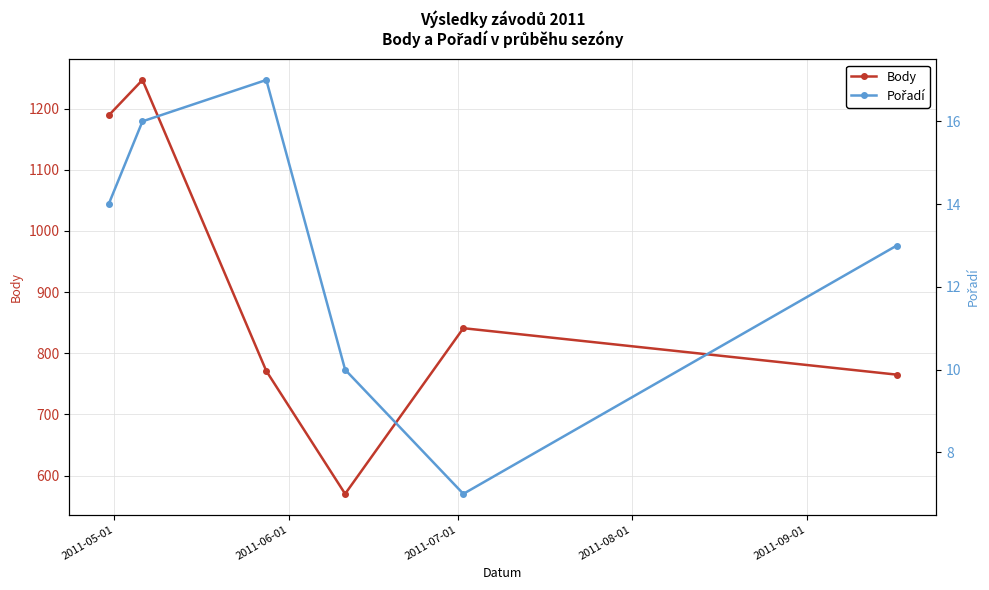

In Body, how many points are lower than both neighbors (excluding endpoints)?

1